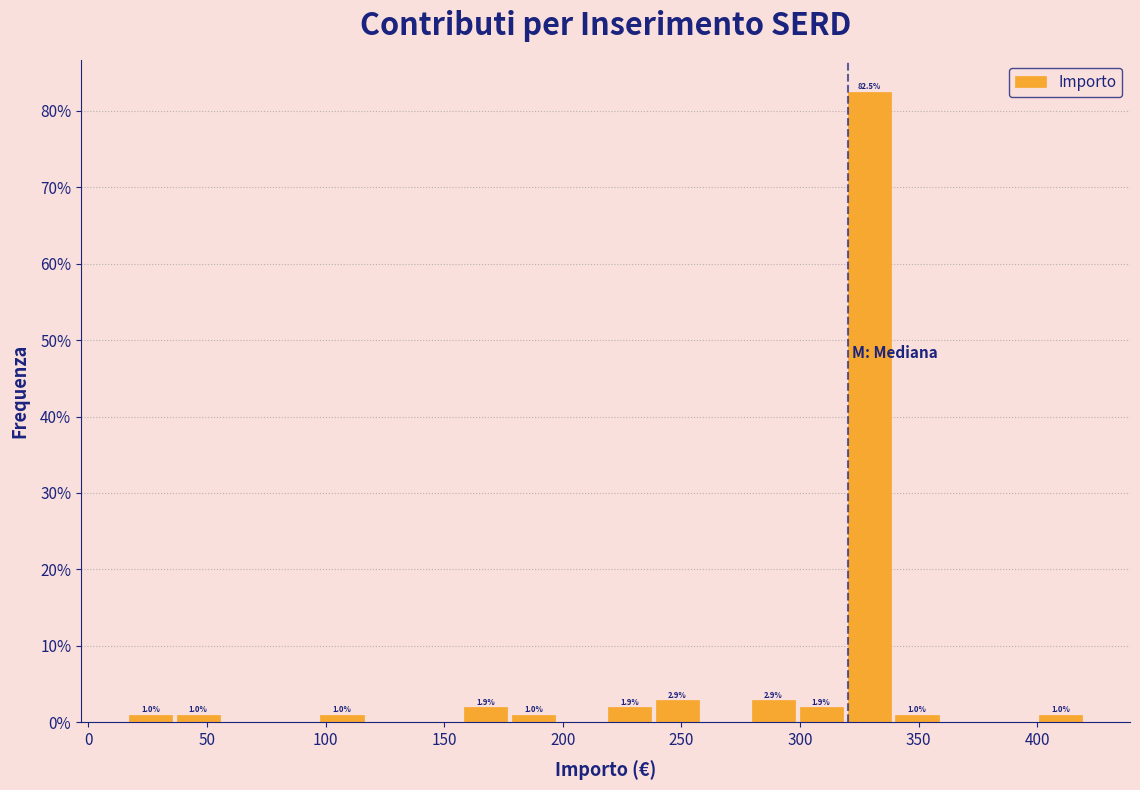

Which range on the x-axis has the tallest bar?

320 to 340